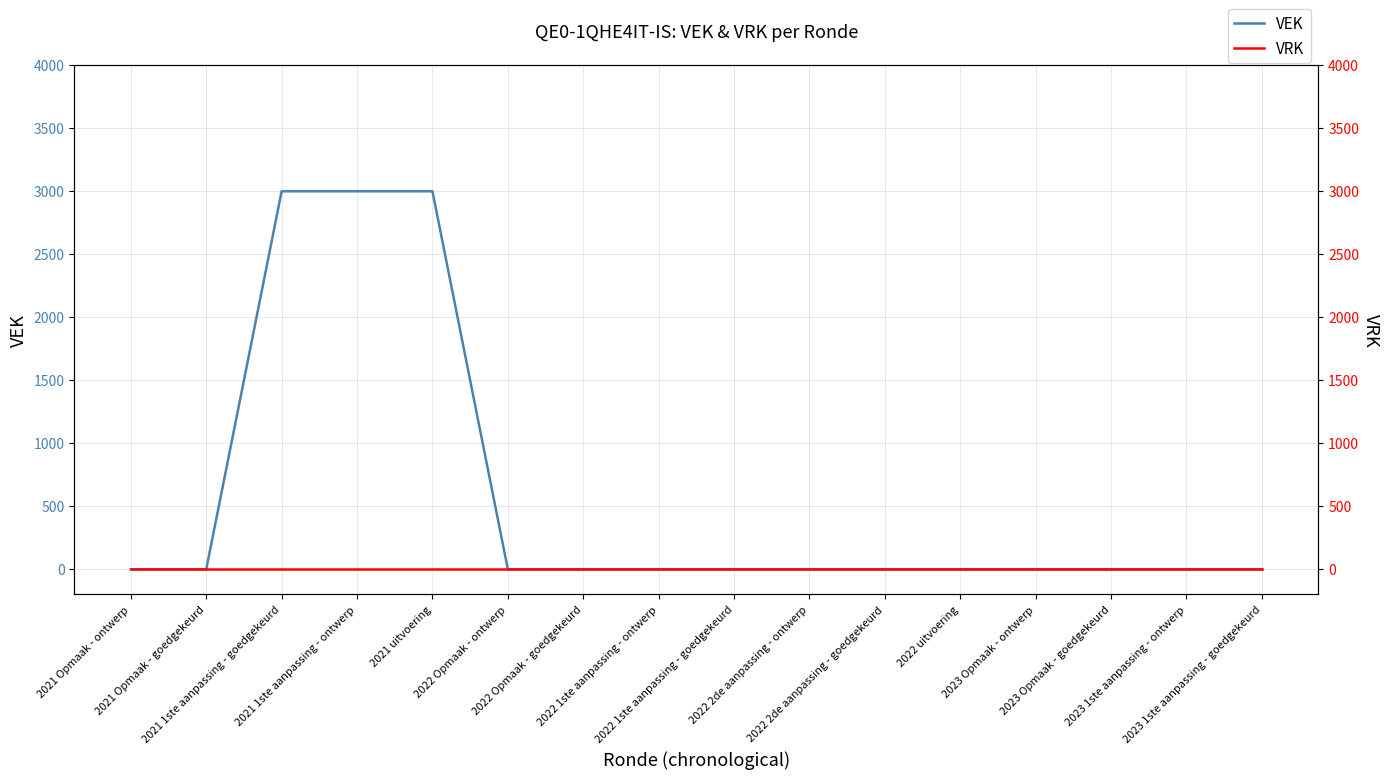

What position from the left is 2021 1ste aanpassing - ontwerp?

4